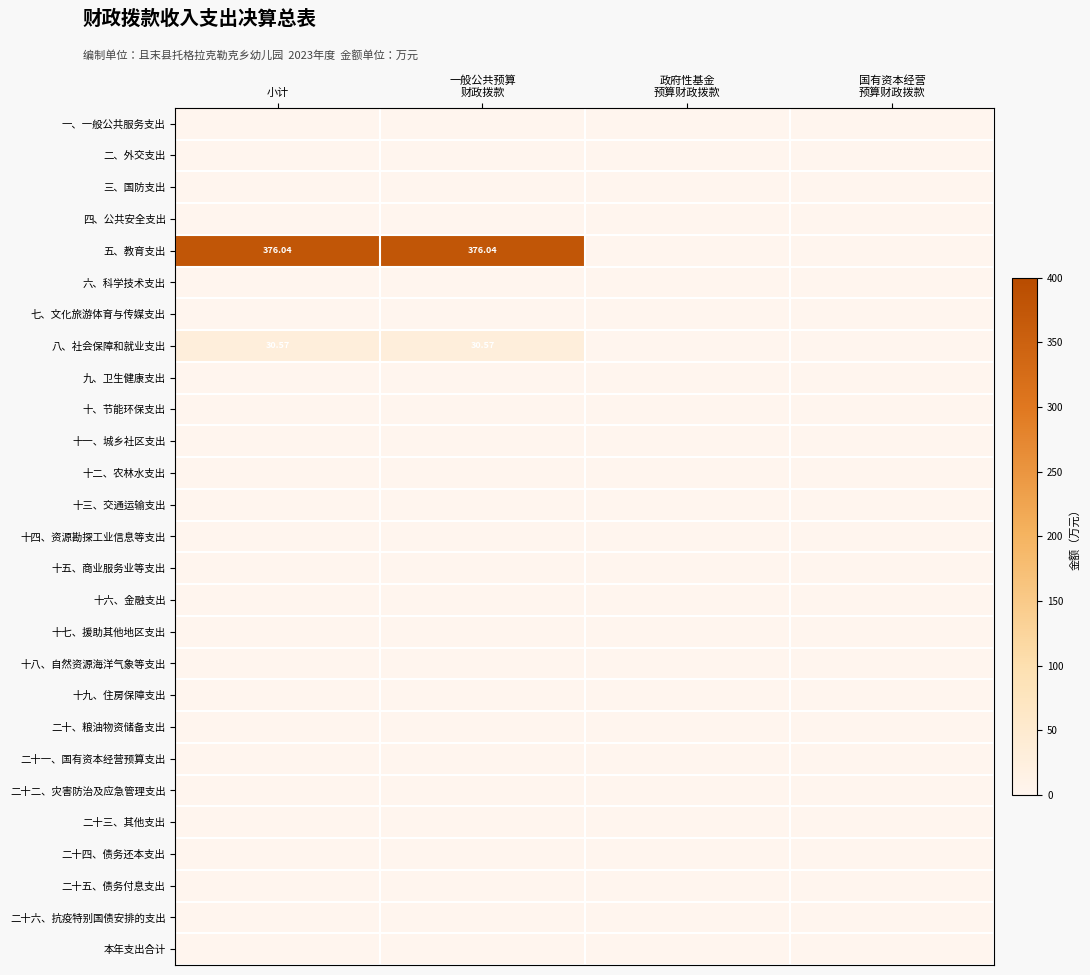

Is it true that 十五、商业服务业等支出 equals 0.0 at 国有资本经营 预算财政拨款?

True